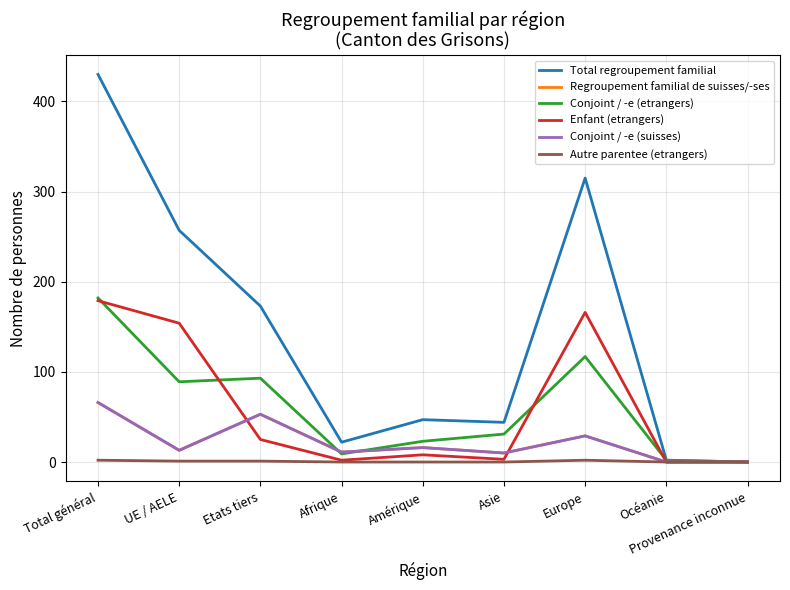

What is the label of the 5th point from the left?

Amérique